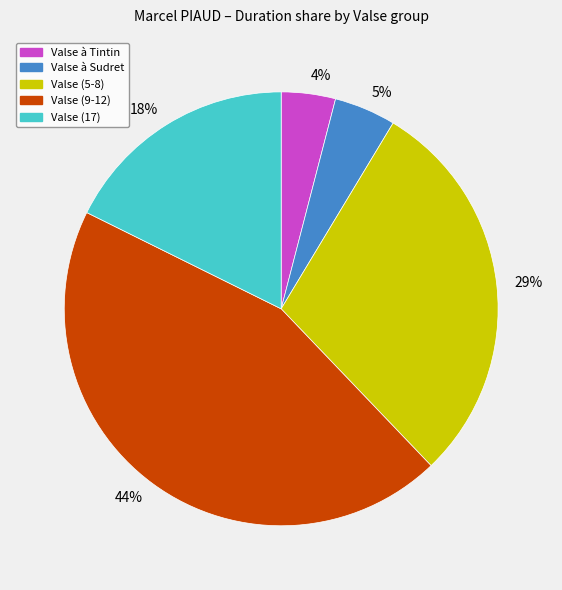

Is the sum of 5% and 4% greater than half?

No